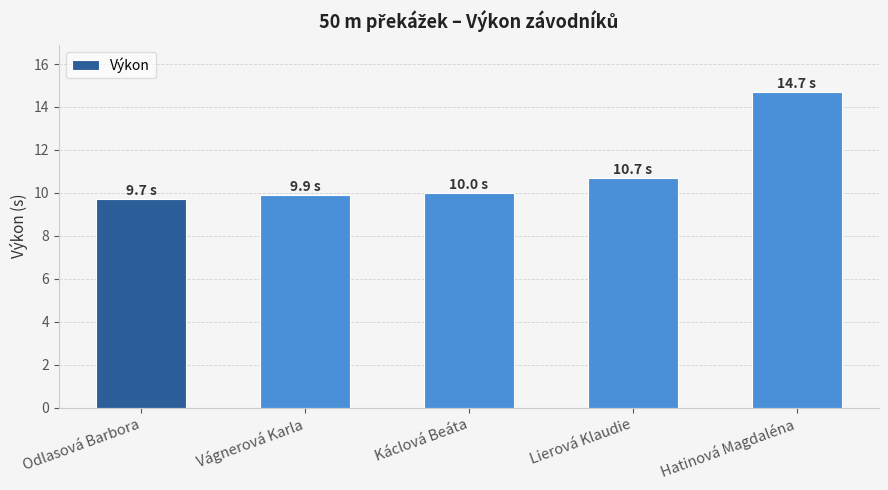

What is the average value?

11.0